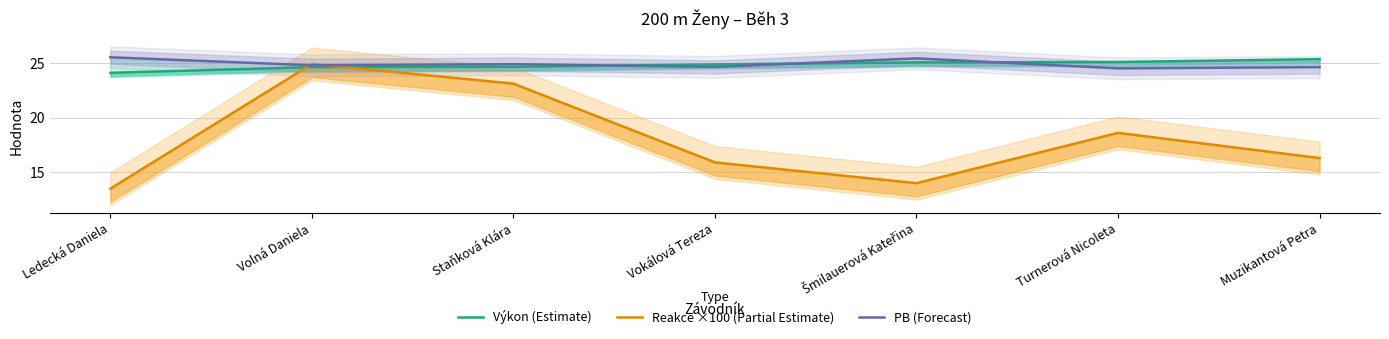

At which label is Výkon (Estimate) closest to 24?

Ledecká Daniela